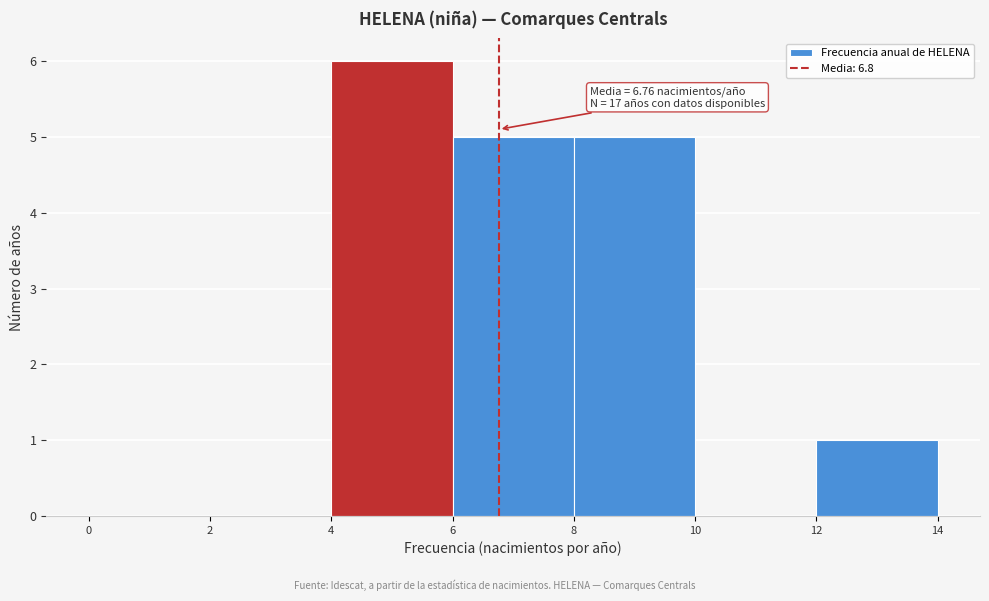

Over which range of the x-axis is the bar tallest?

4 to 6